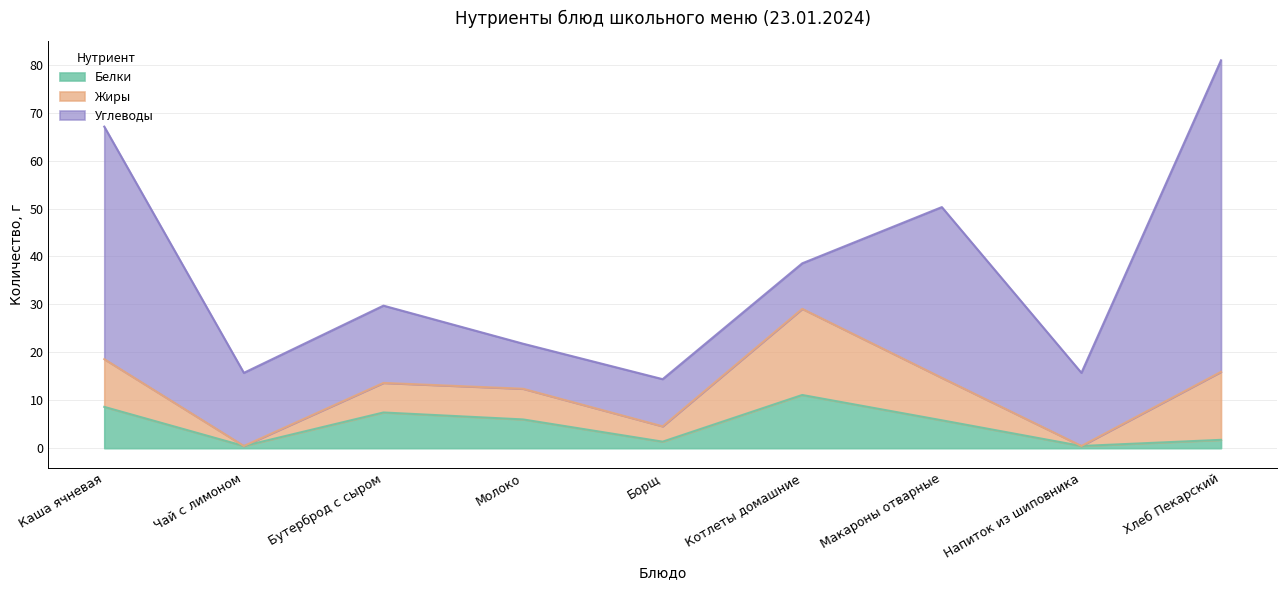

At which category does the chart reach its peak across all series?

Хлеб Пекарский